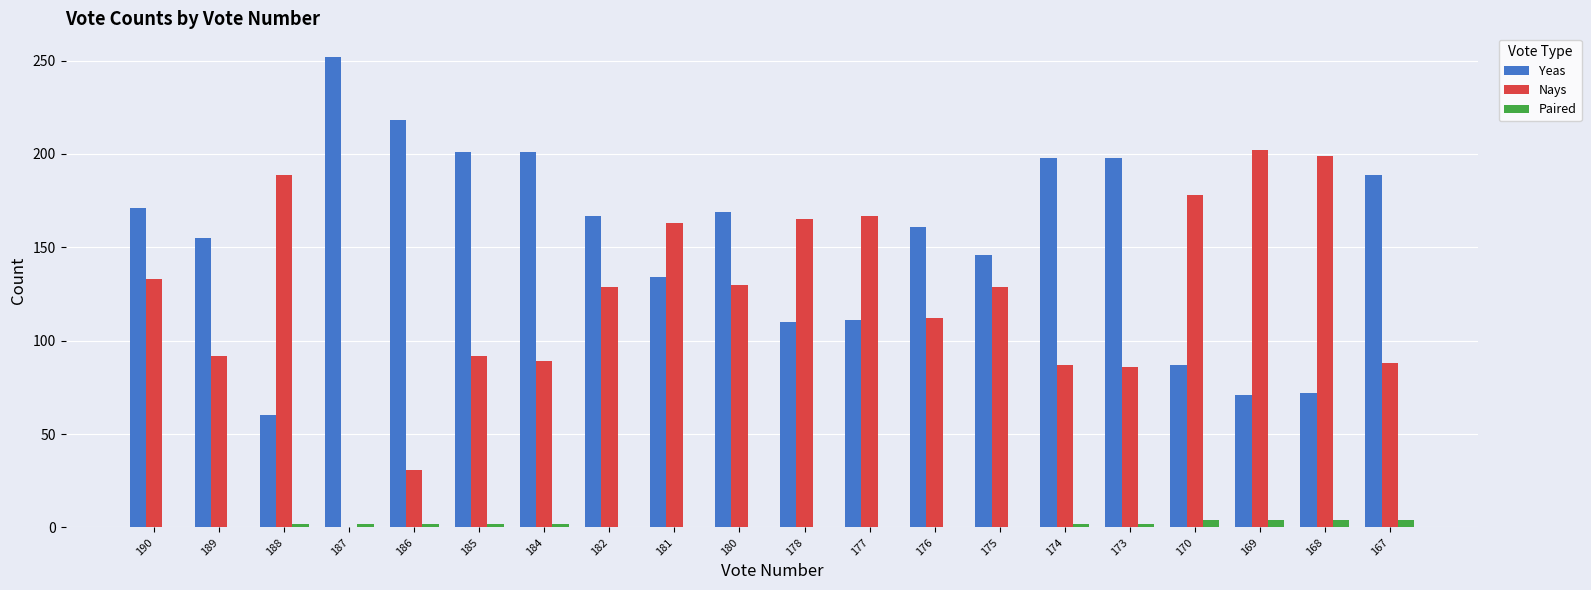

Read the Nays value at 167, to the nearest 5.

90